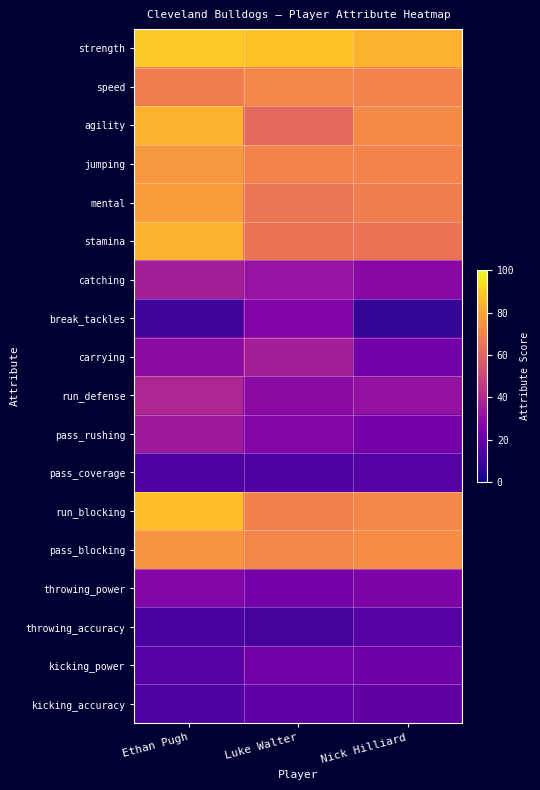

At Ethan Pugh, list the series in order from smallest to largest.

break_tackles, throwing_accuracy, pass_coverage, kicking_accuracy, kicking_power, throwing_power, carrying, pass_rushing, catching, run_defense, speed, pass_blocking, jumping, mental, agility, stamina, run_blocking, strength